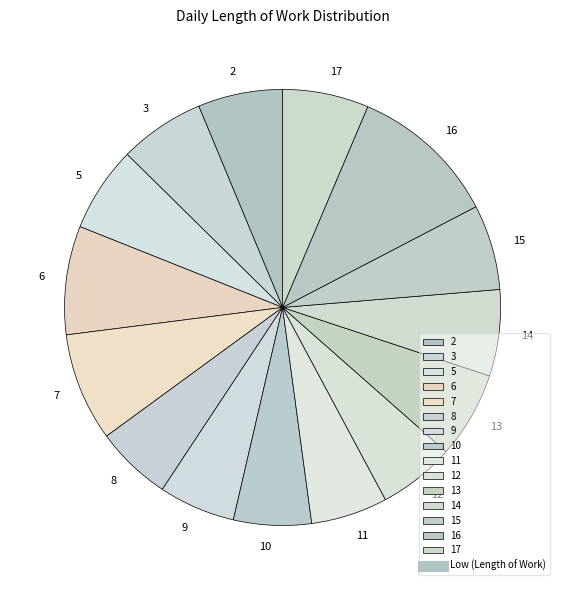

Combined, do 10 and 2 account for over 50%?

No